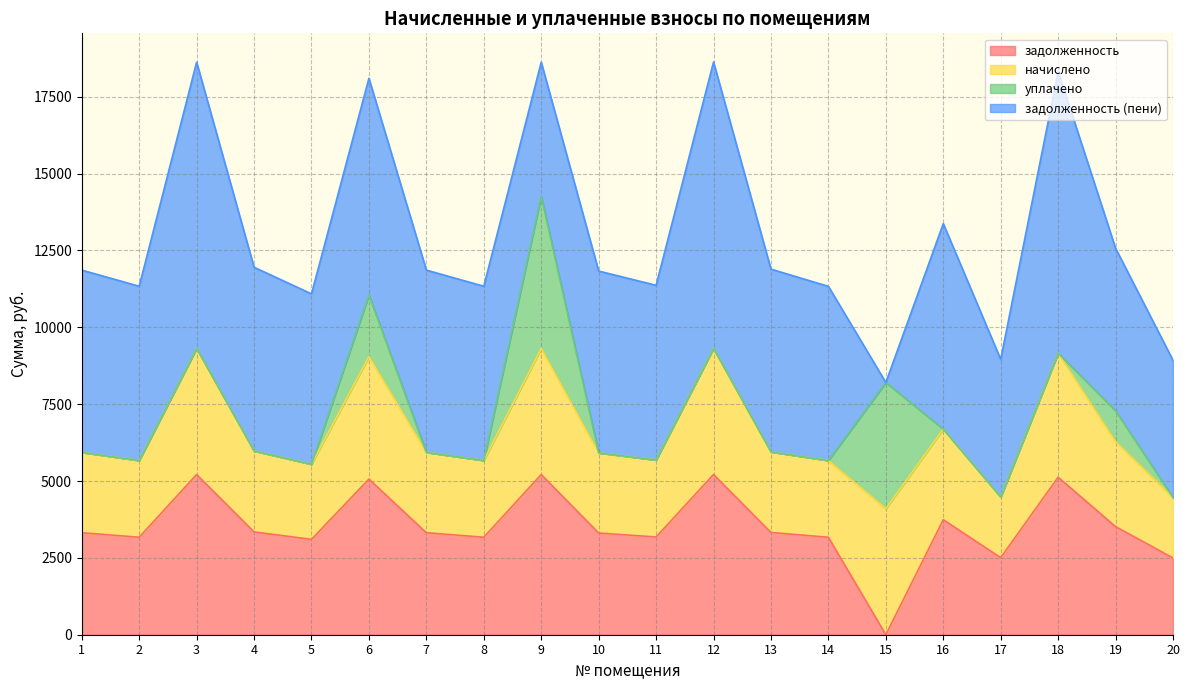

At how many categories does at least one series exceed 5300?

15